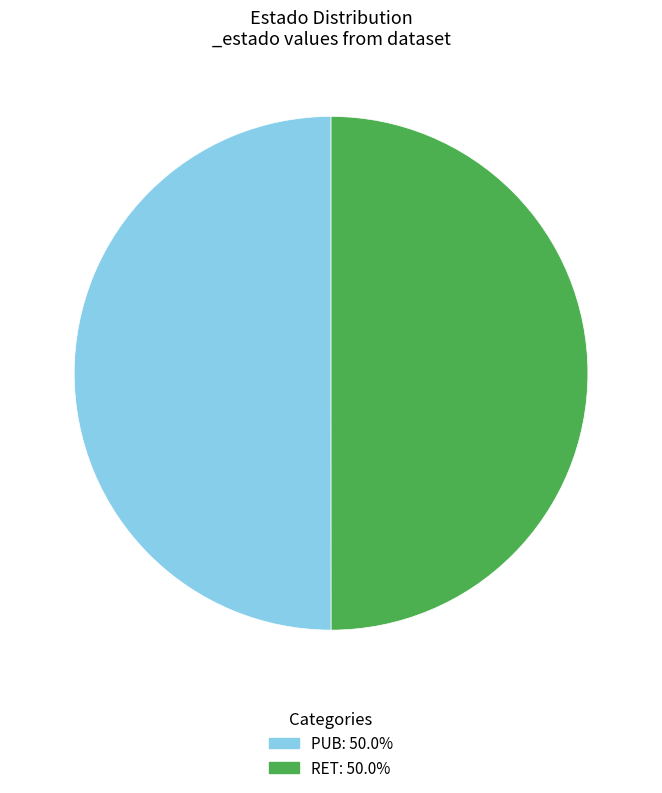

Is the sum of RET: 50.0% and PUB: 50.0% greater than half?

Yes